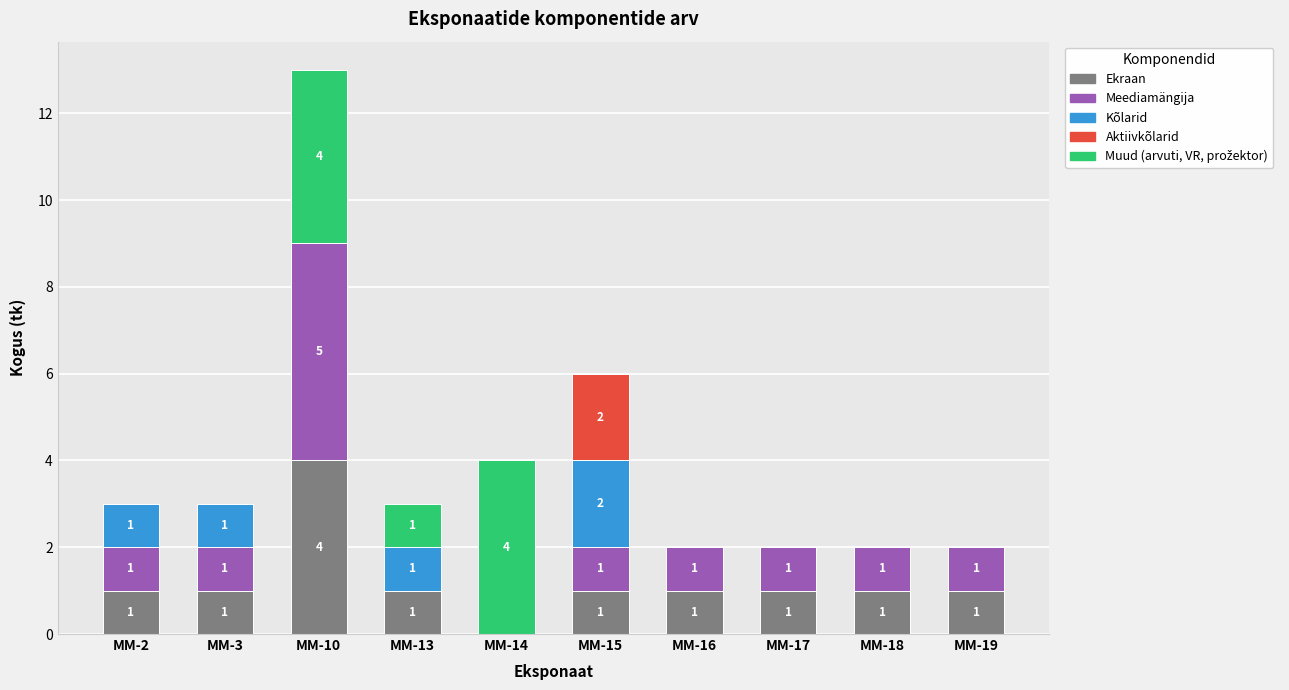

At which category is the sum across all series the highest?

MM-10